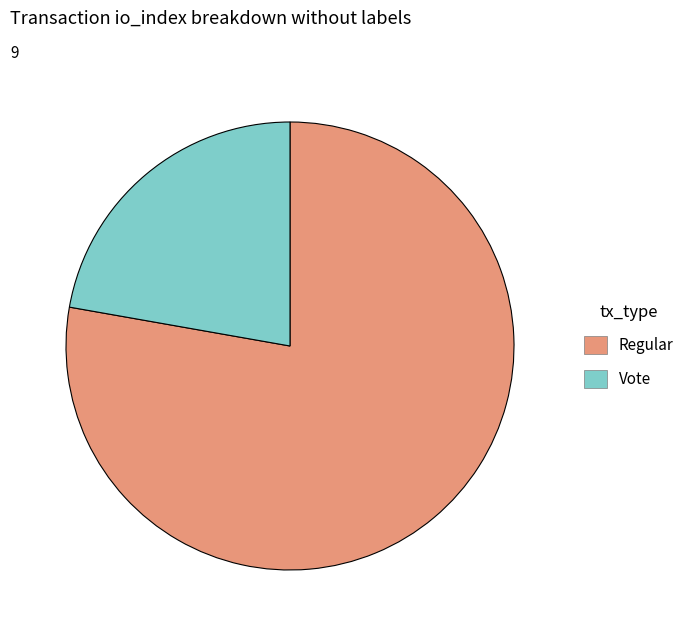

How many slices are in this pie chart?

2